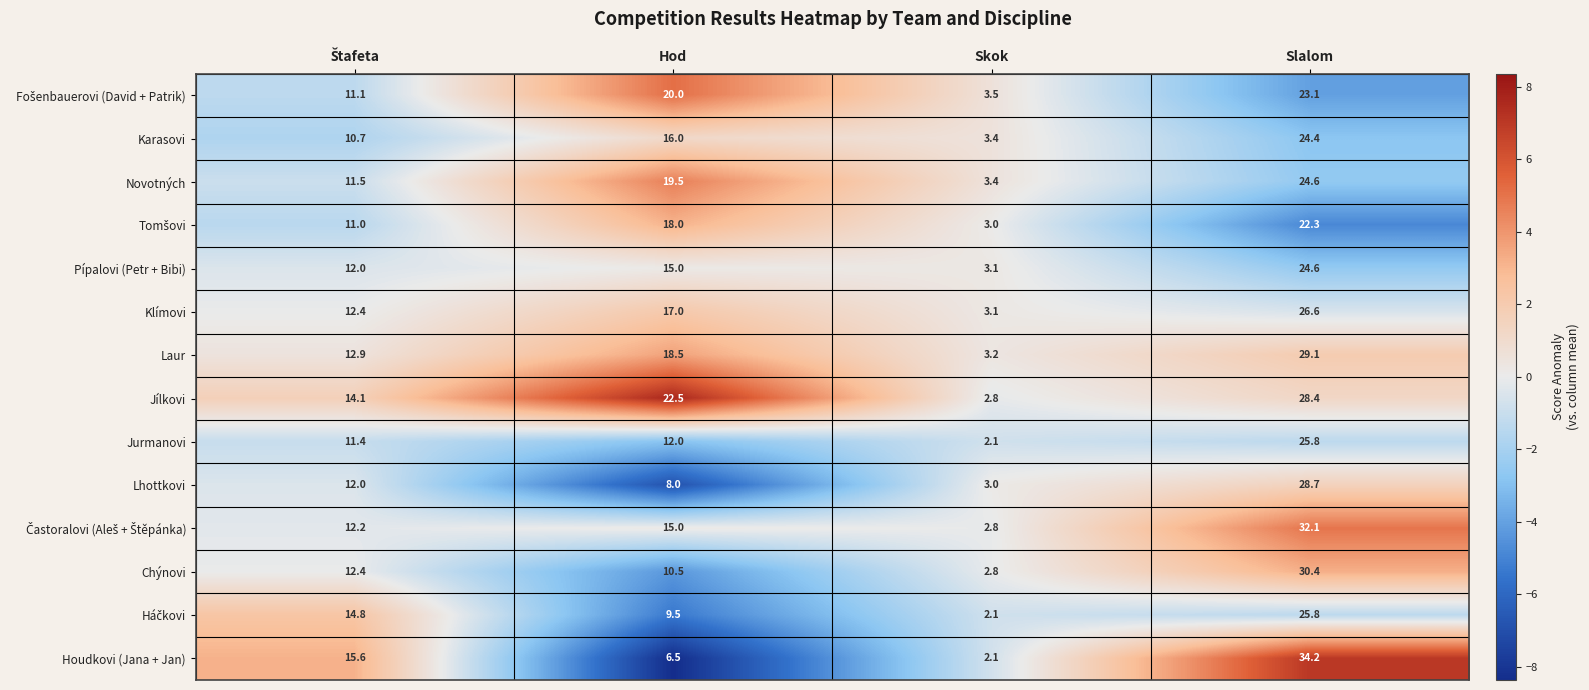

What is the difference between the second highest and second lowest values in the Chýnovi series?

1.9